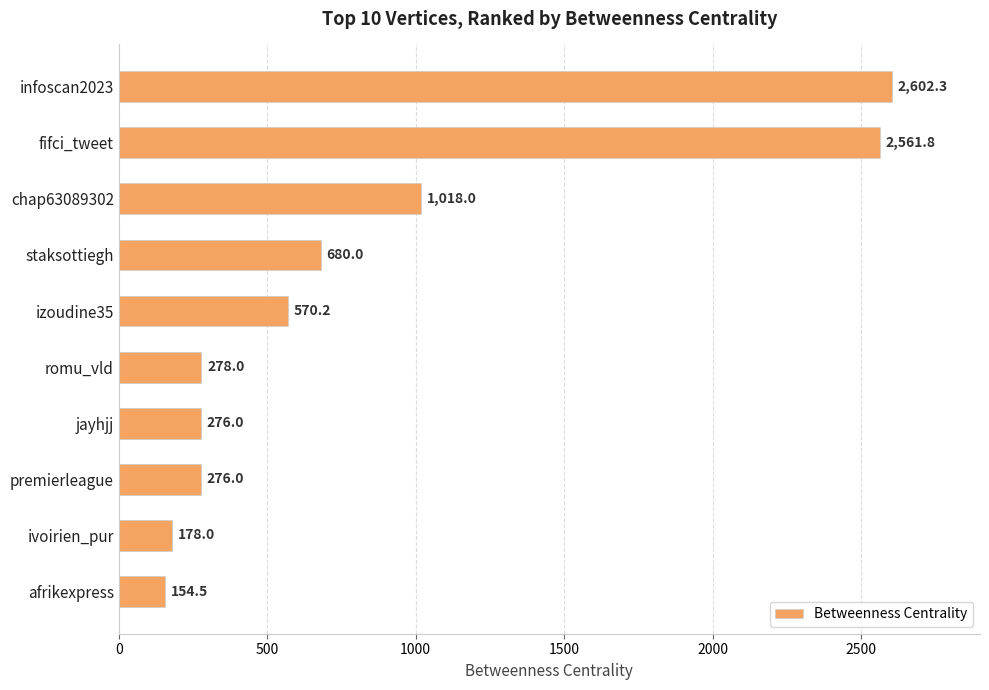

What is the label of the 6th bar from the top?

romu_vld